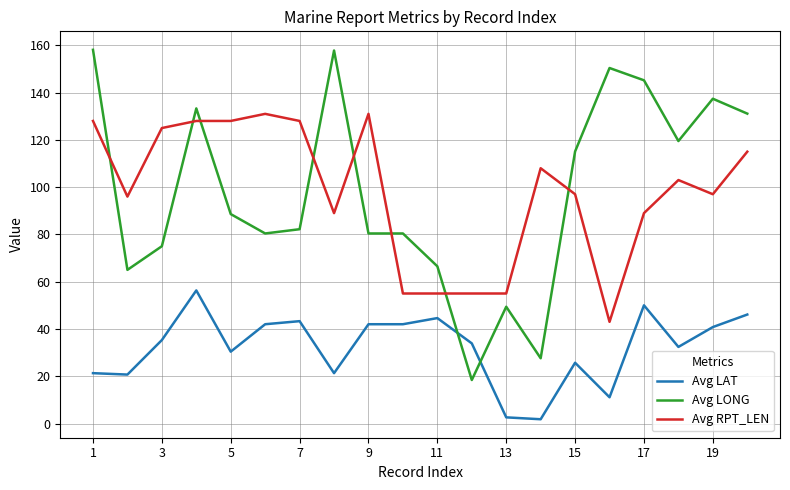

True or false: Avg LAT and Avg RPT_LEN intersect in this chart.

False